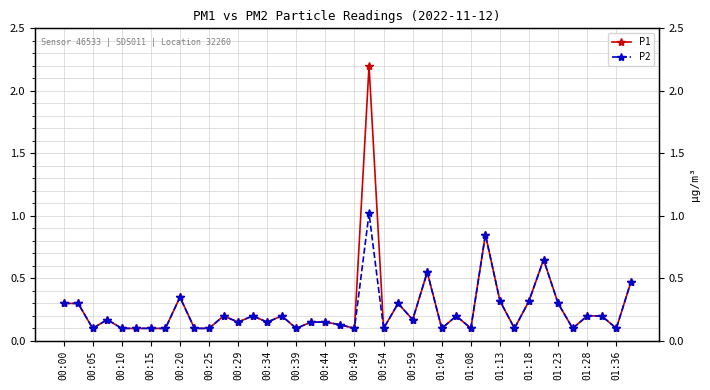

Does the chart have visible grid lines?

Yes